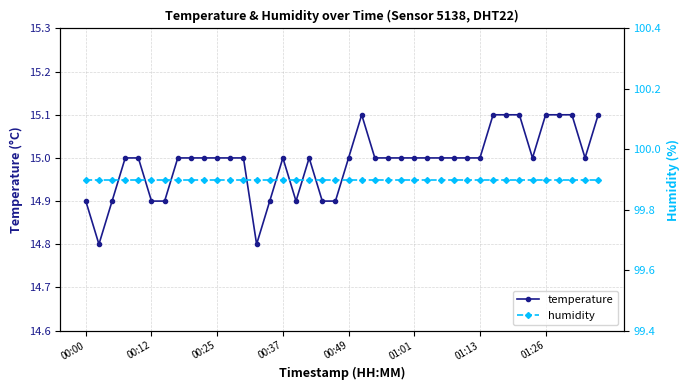

Reading left to right, extract all data points from this chart.

temperature: 14.9	14.8	14.9	15.0	15.0	14.9	14.9	15.0	15.0	15.0	15.0	15.0	15.0	14.8	14.9	15.0	14.9	15.0	14.9	14.9	15.0	15.1	15.0	15.0	15.0	15.0	15.0	15.0	15.0	15.0	15.0	15.1	15.1	15.1	15.0	15.1	15.1	15.1	15.0	15.1
humidity: 99.9	99.9	99.9	99.9	99.9	99.9	99.9	99.9	99.9	99.9	99.9	99.9	99.9	99.9	99.9	99.9	99.9	99.9	99.9	99.9	99.9	99.9	99.9	99.9	99.9	99.9	99.9	99.9	99.9	99.9	99.9	99.9	99.9	99.9	99.9	99.9	99.9	99.9	99.9	99.9